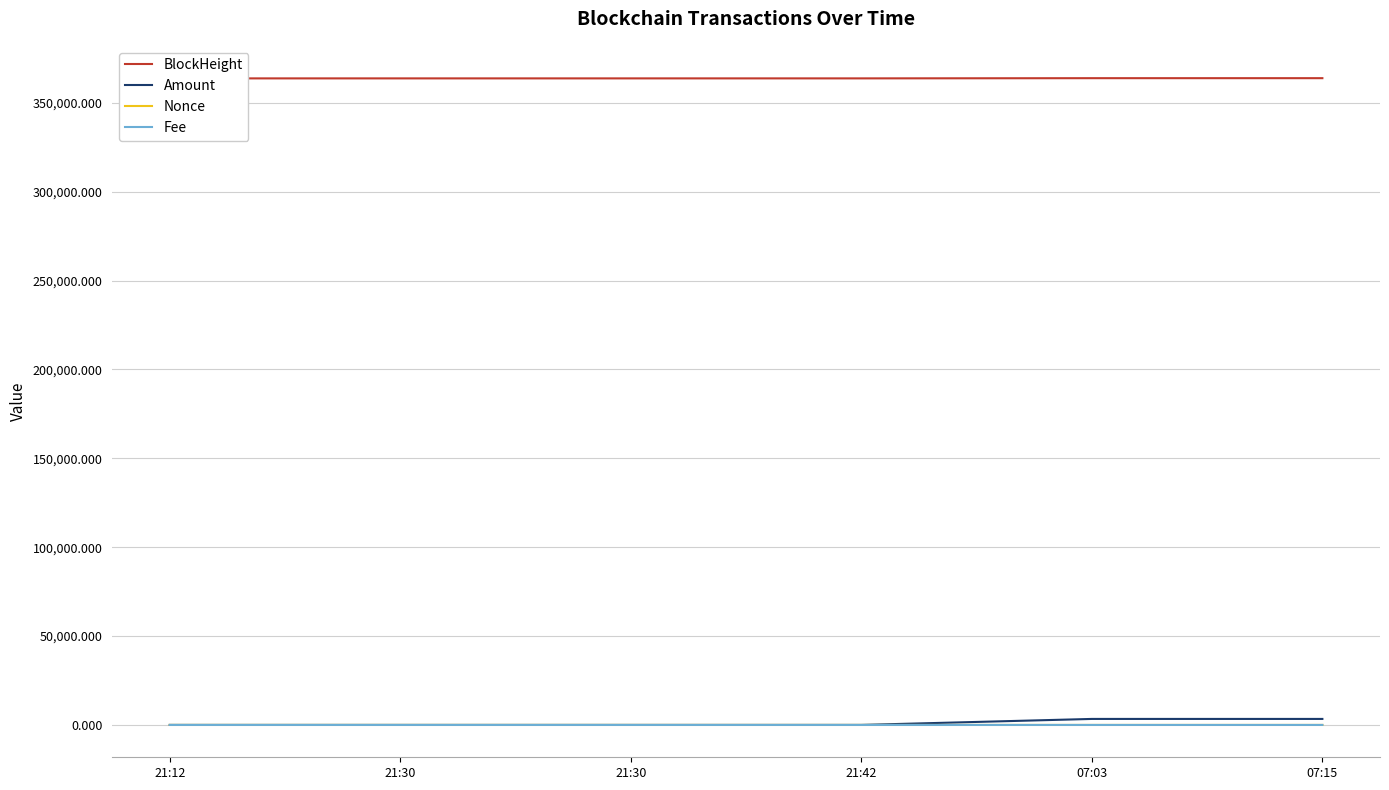

Between 21:30 and 21:12, which is larger?

21:30